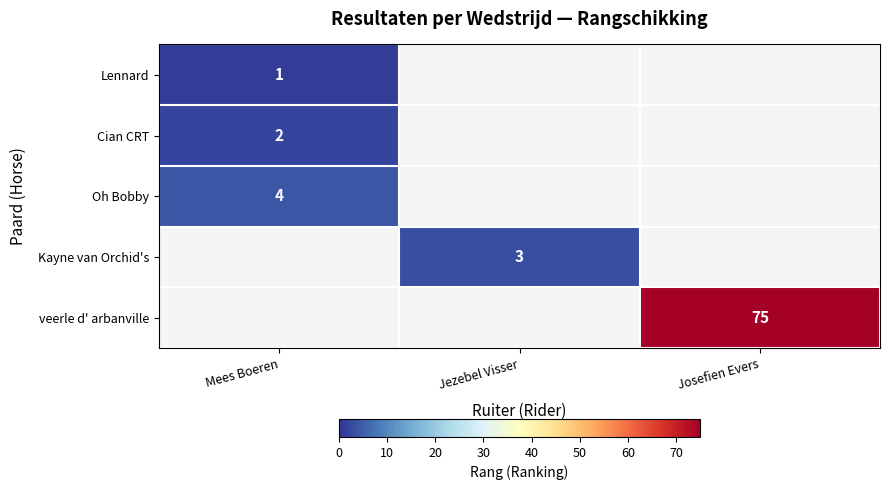

Is the value of Kayne van Orchid's at Jezebel Visser greater than the value of Cian CRT at Mees Boeren?

Yes